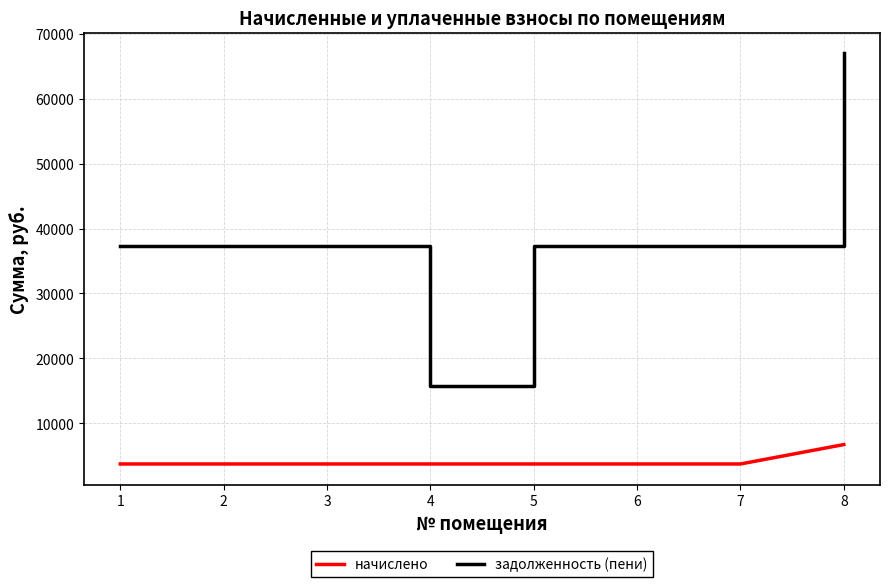

At 3, list the series in order from smallest to largest.

начислено, задолженность (пени)